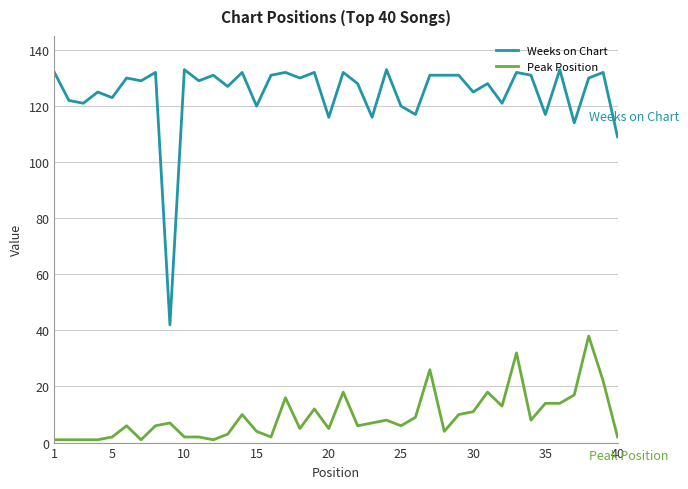

True or false: Peak Position and Weeks on Chart intersect in this chart.

False